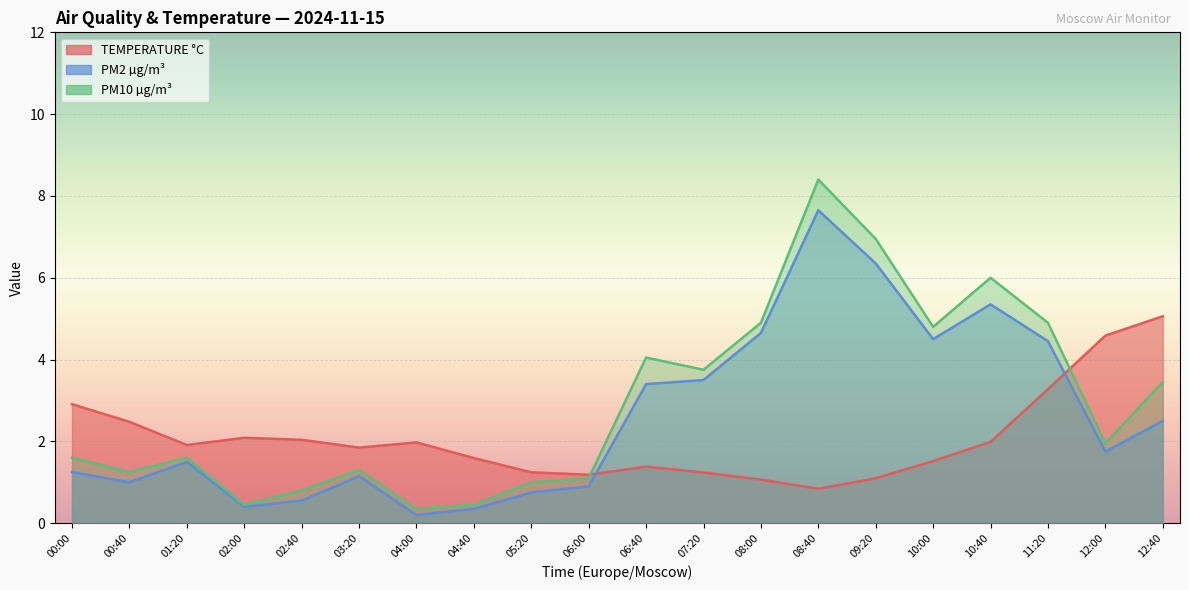

Between 07:20 and 10:40, which series saw the biggest shift?

PM10 µg/m³